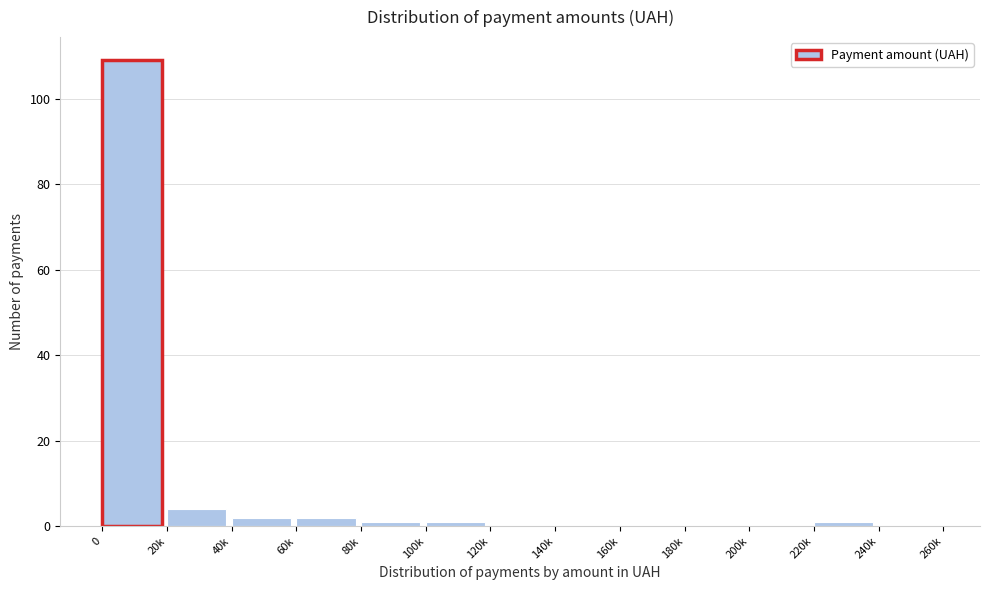

Reading left to right, what are all the values shown in this chart?

0=109	20k=4	40k=2	60k=2	80k=1	100k=1	120k=0	140k=0	160k=0	180k=0	200k=0	220k=1	240k=0